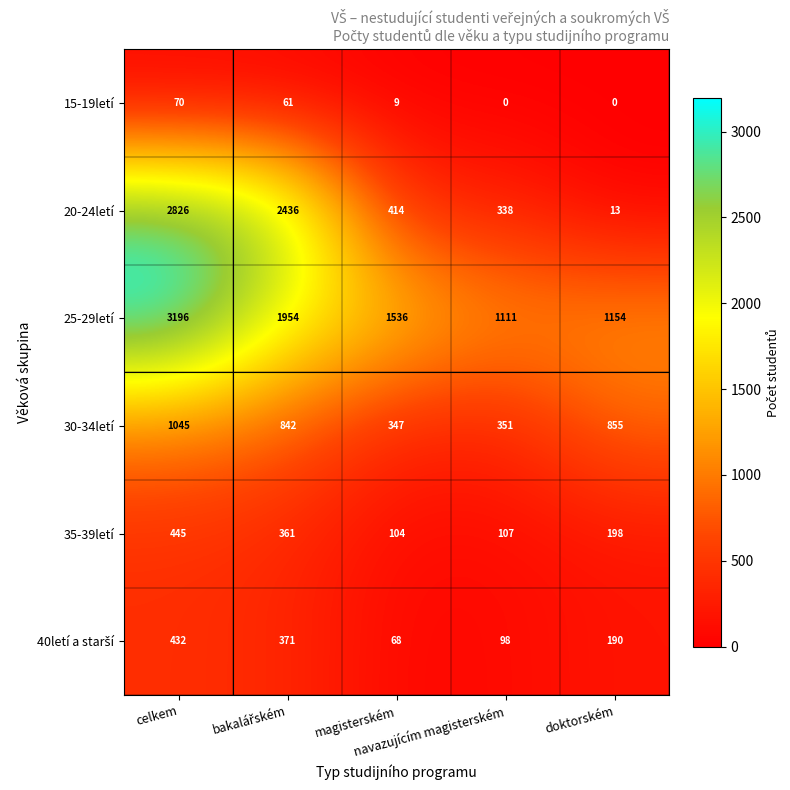

What is the average value of the 25-29letí series?

1790